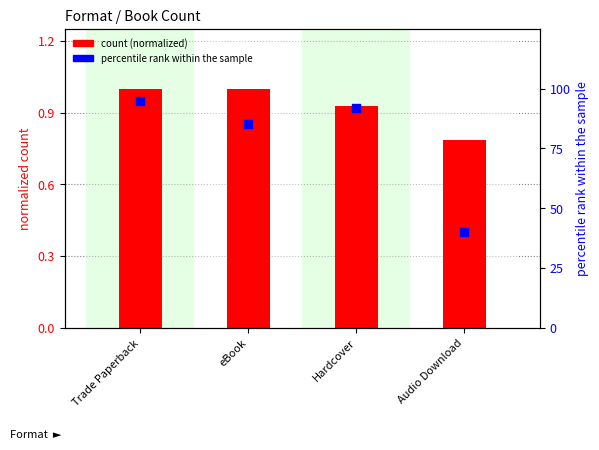

Which series has the largest Y range (max minus min)?

percentile rank within the sample